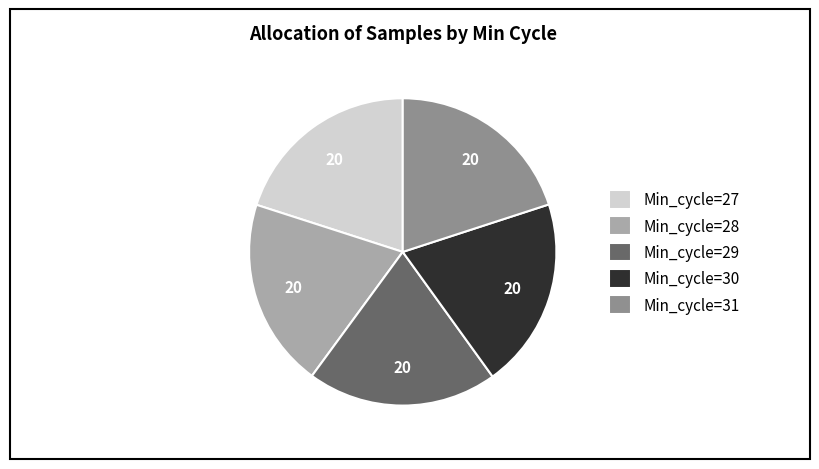

Is Min_cycle=27 the majority of the pie?

No